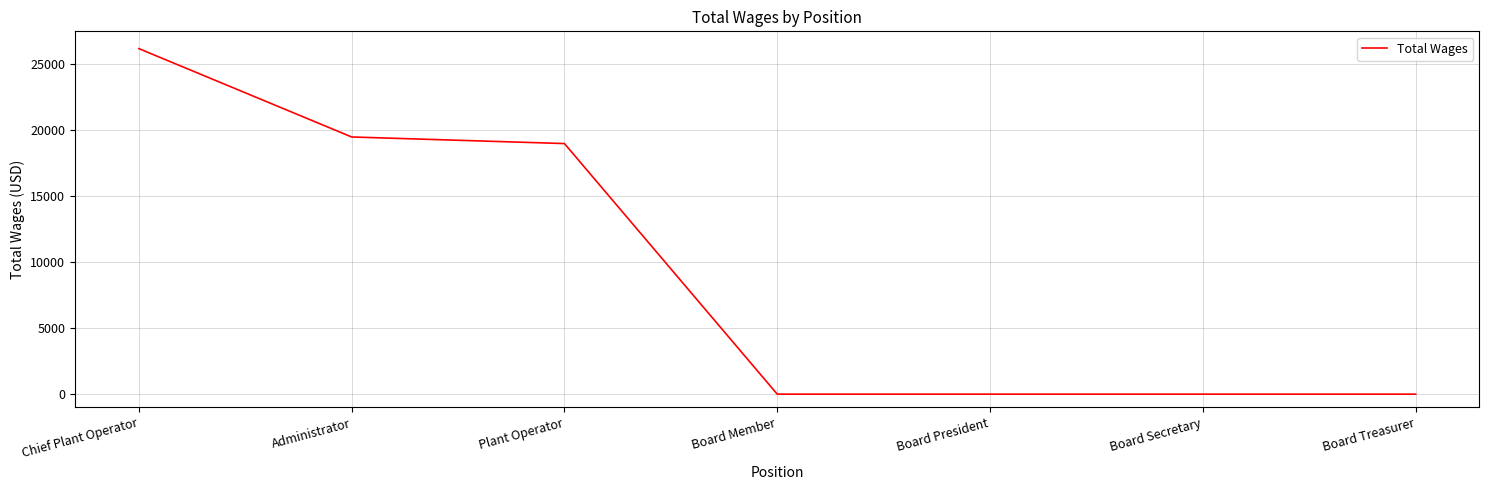

Reading right to left, list all the values displayed in this chart.

0	0	0	0	19000	19500	26200